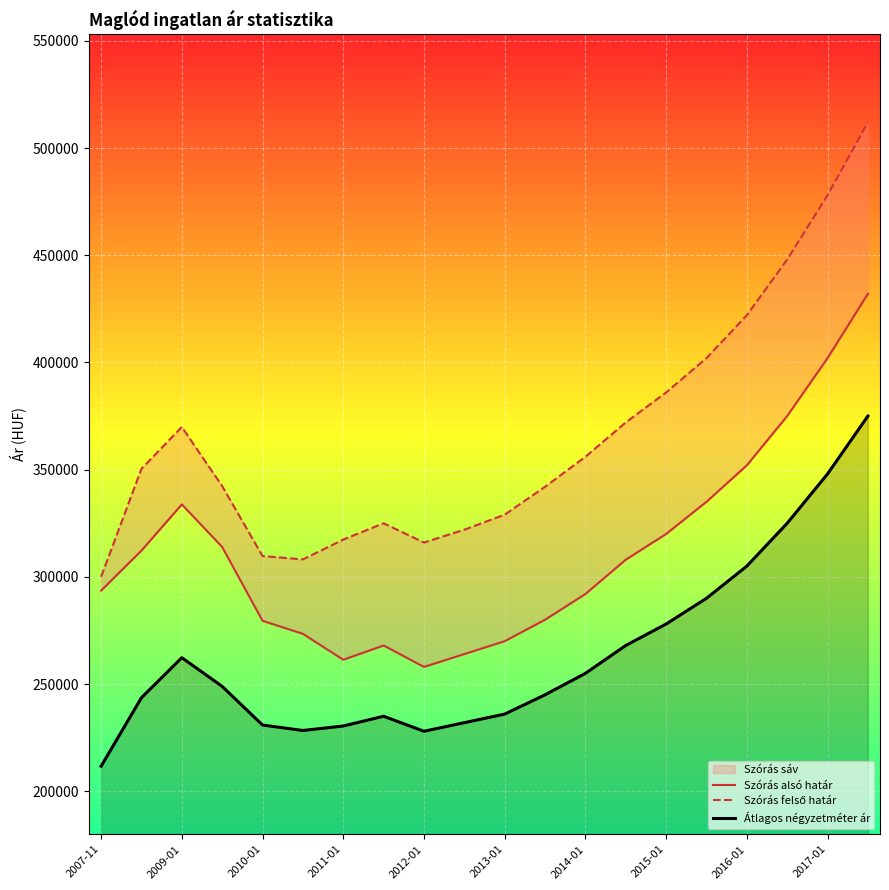

What is the maximum value for Átlagos négyzetméter ár?

375000